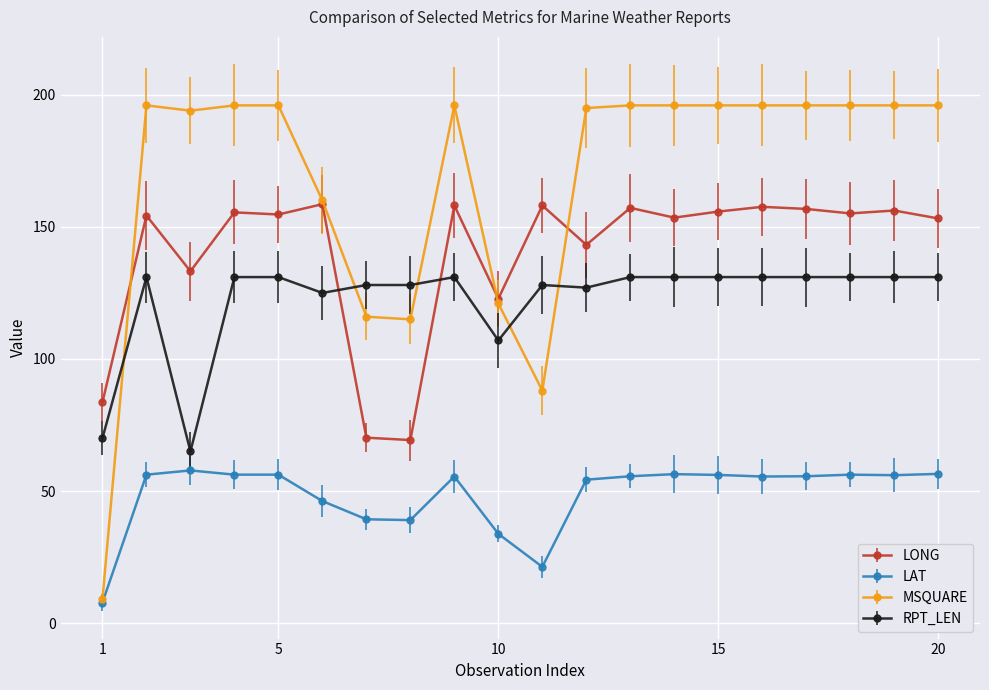

What is the minimum value for LONG?

69.3